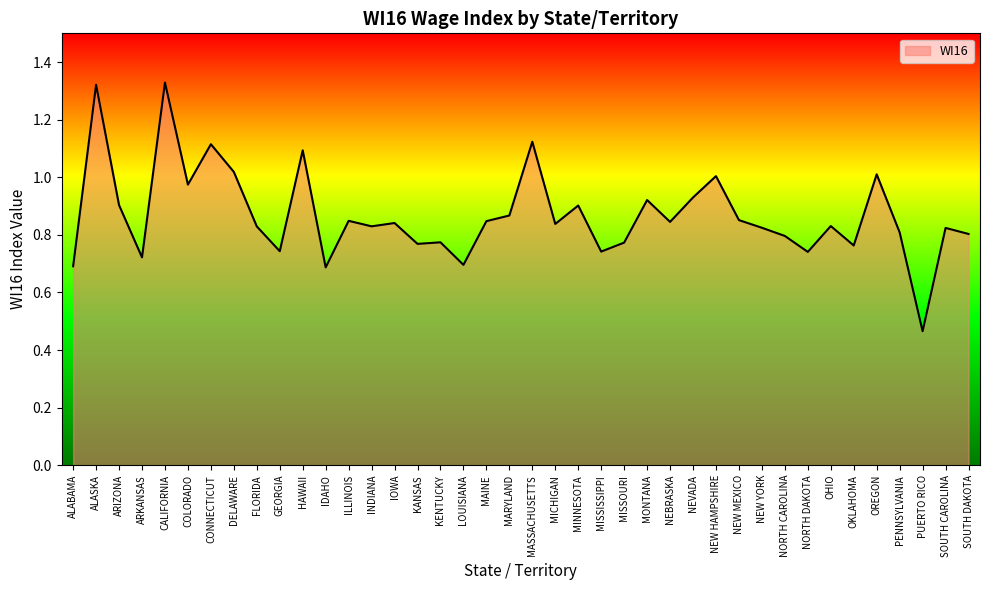

What position from the right is COLORADO?

35